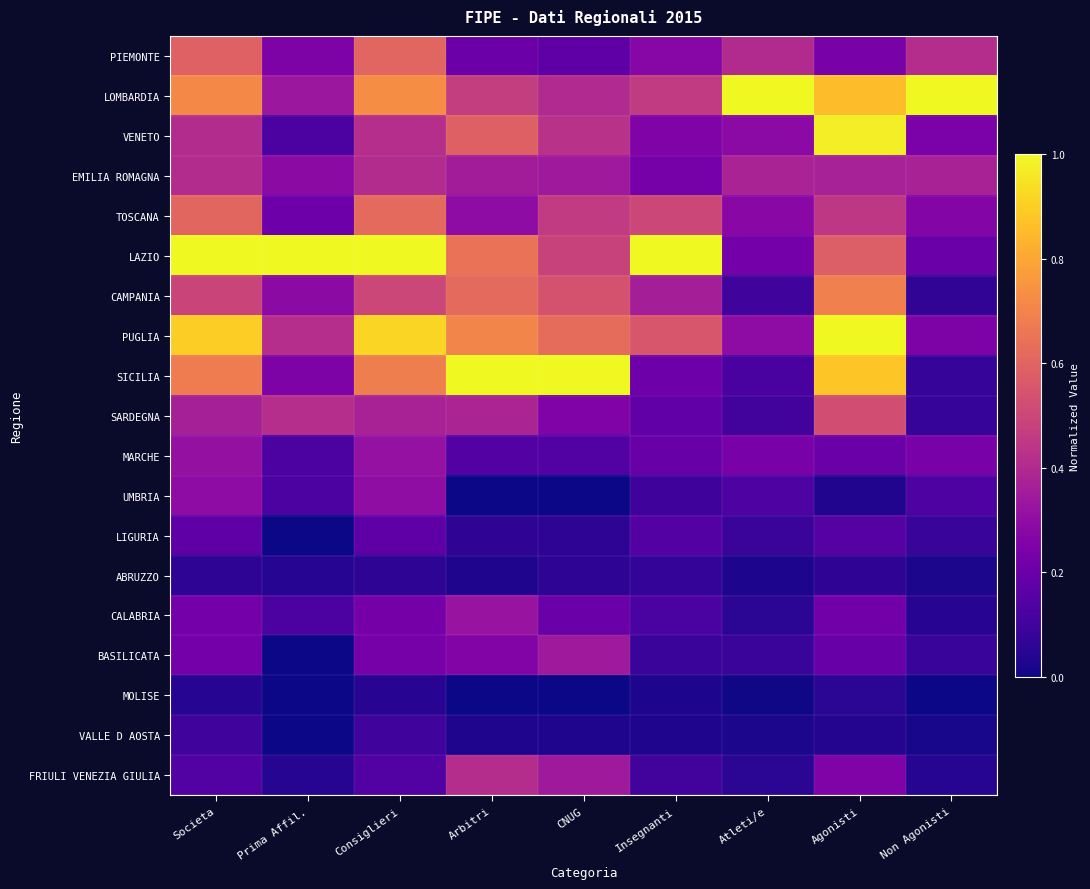

Which label corresponds to the largest value in the chart?

Atleti/e